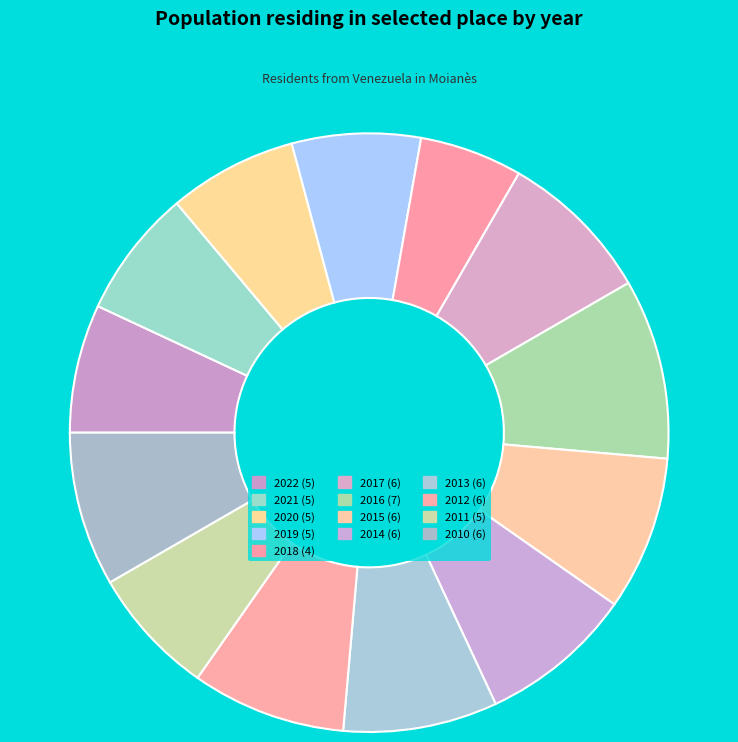

To the nearest percent, what is the difference between the largest and smallest slice percentages?

4%